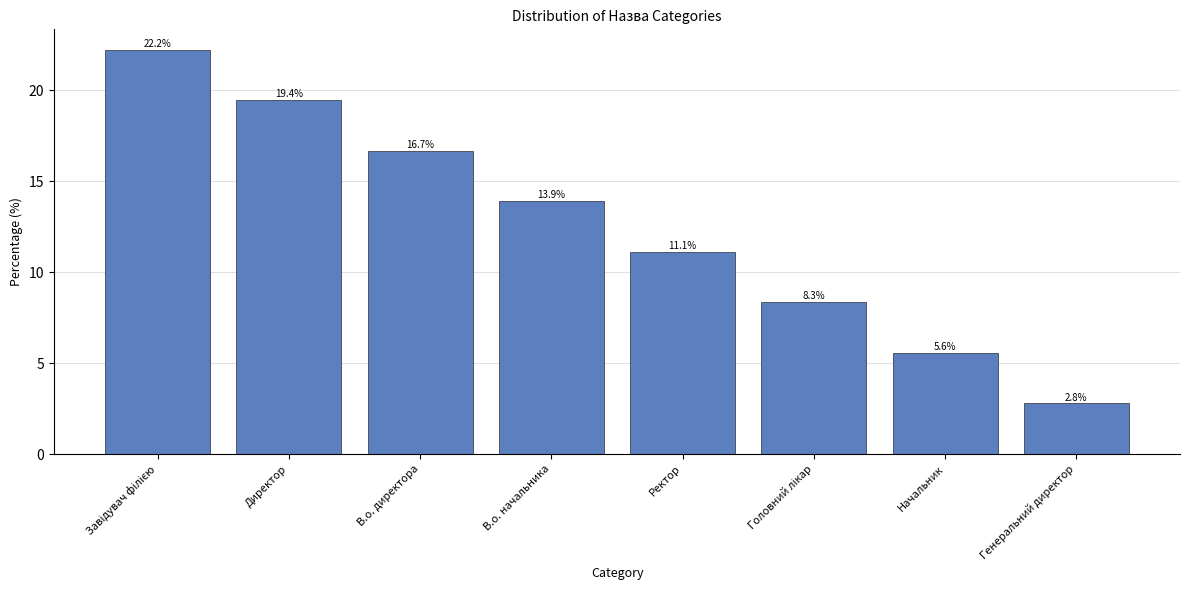

Is it true that the value at Директор is 19.4?

True